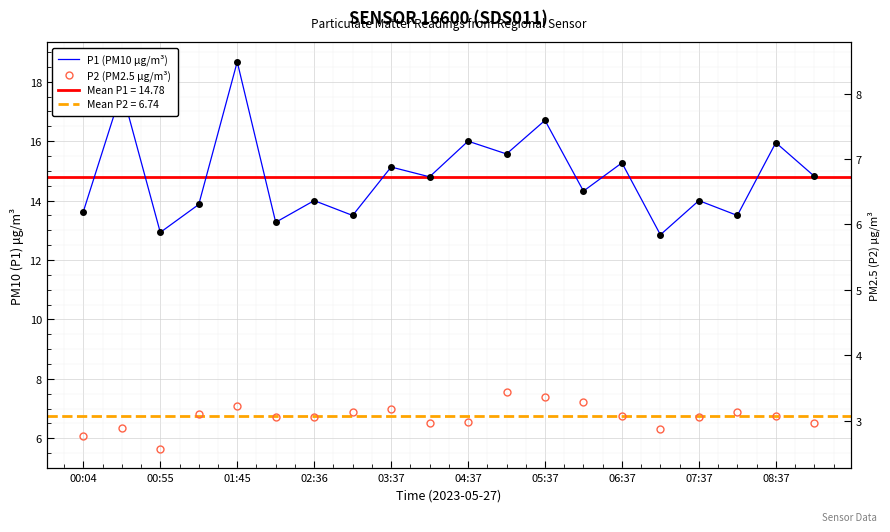

The value of P2 (PM2.5 μg/m³) at 02:36 is 6.8. True or false?

True